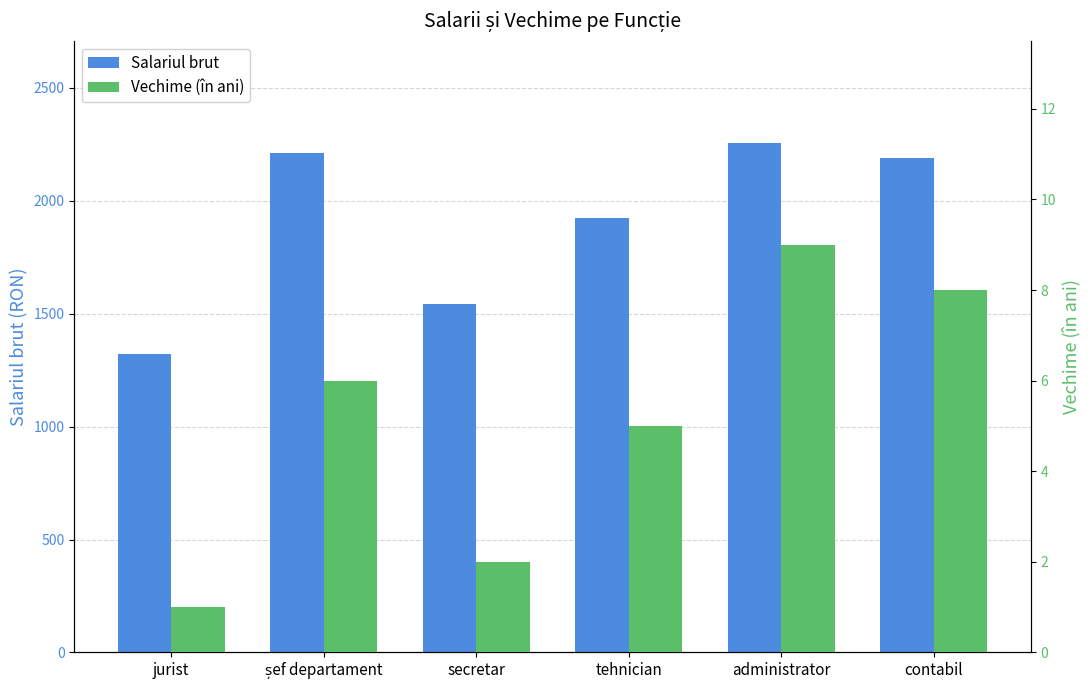

Between secretar and tehnician, which series saw the biggest shift?

Salariul brut